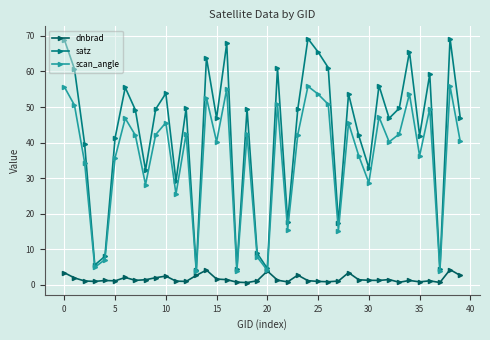

Which series has the largest range (max minus min)?

satz